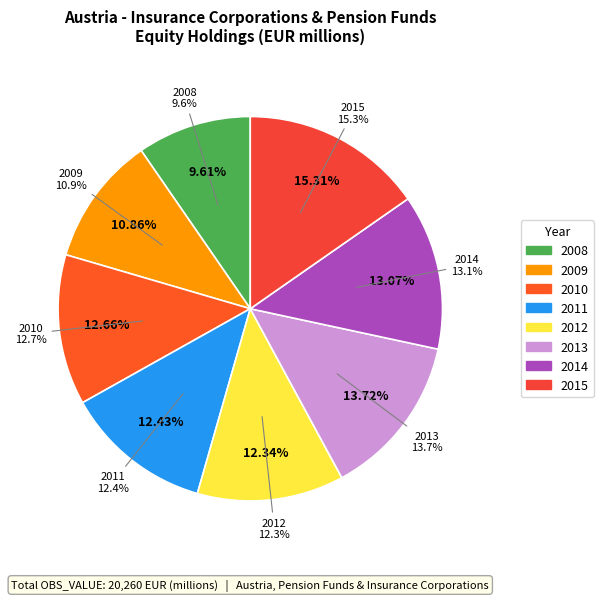

Which slice is the smallest?

2008